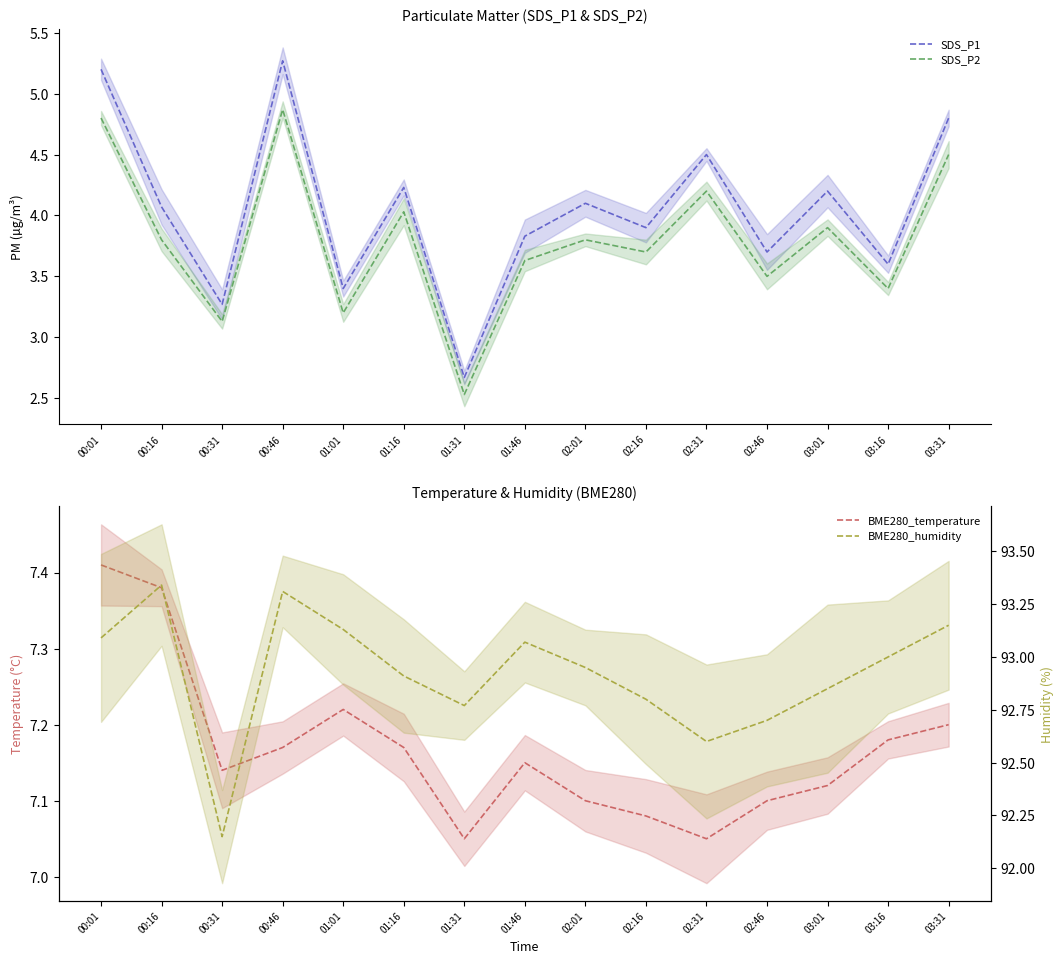

How many lines are shown in the chart?

4